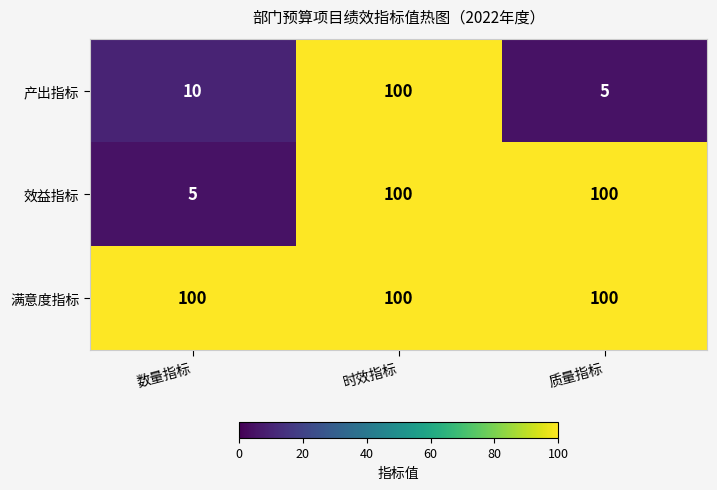

Reading left to right, list all the values displayed in this chart.

产出指标: 10	100	5
效益指标: 5	100	100
满意度指标: 100	100	100